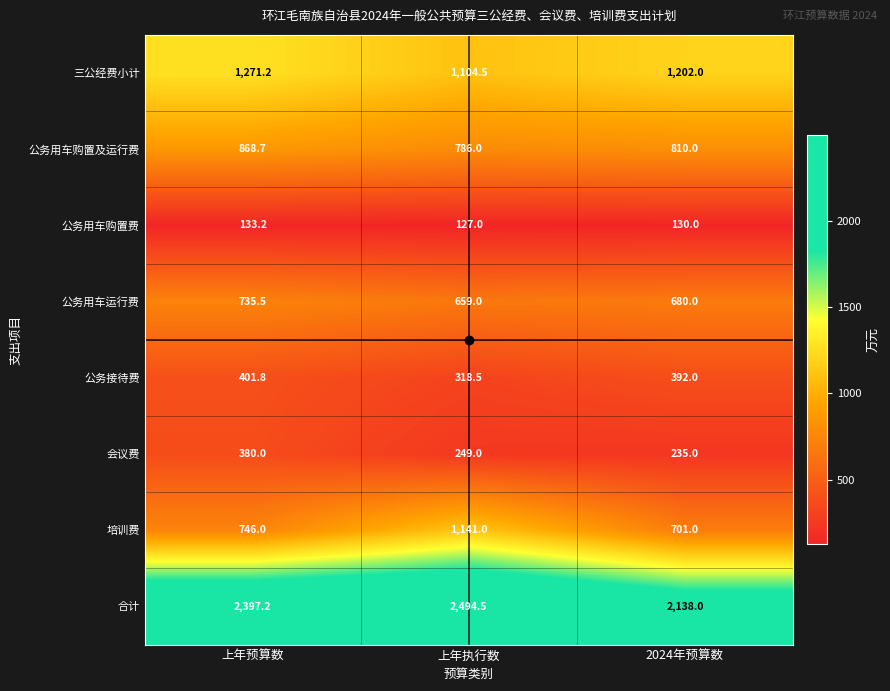

What is the difference between the maximum and minimum values in the 培训费 series?

440.0